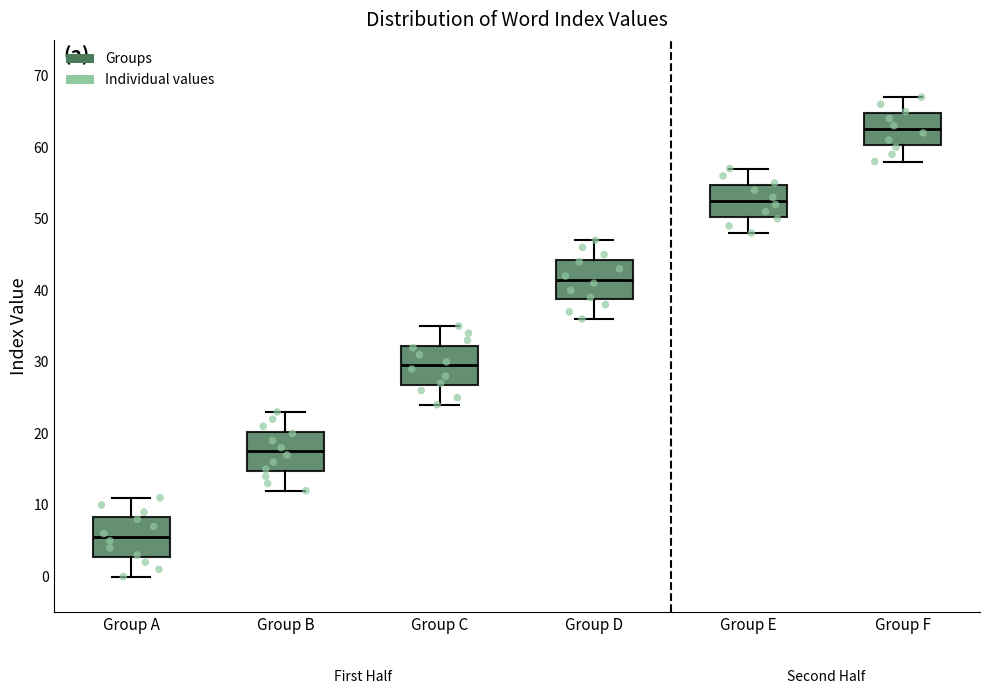

Where is the upper edge of the box for Group C on the y-axis? The values are not printed on the chart, so give them approximately, as read against the axis.

32